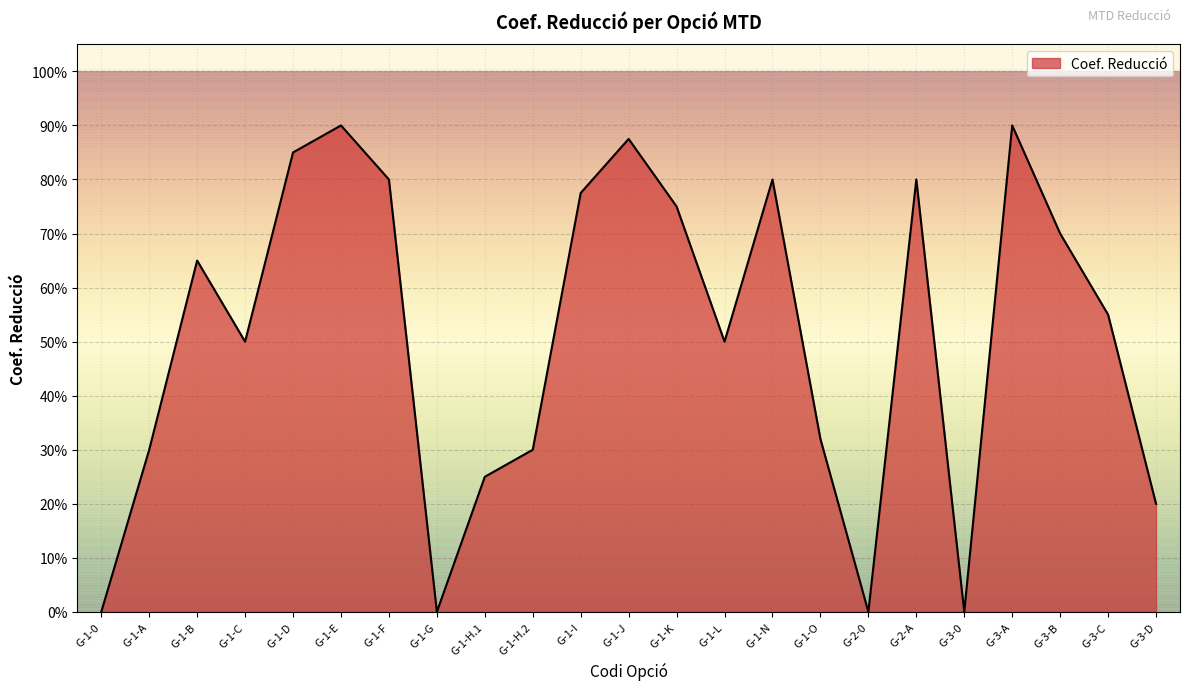

What is the label of the 23rd point from the left?

G-3-D